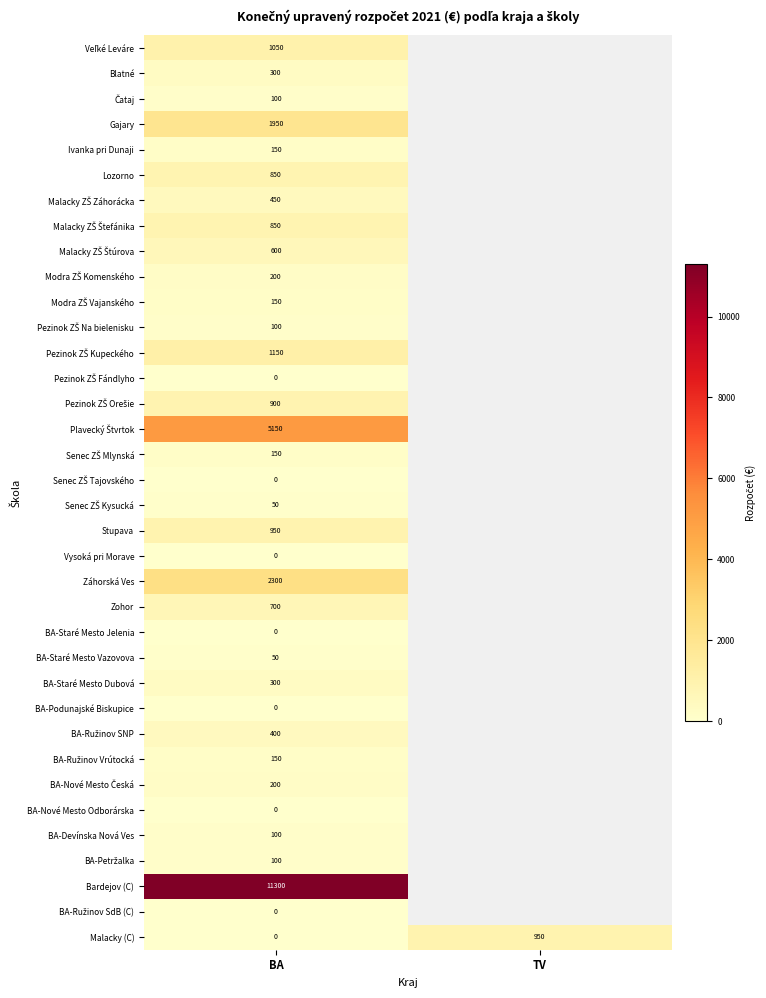

What is the total value across all series at BA?

30700